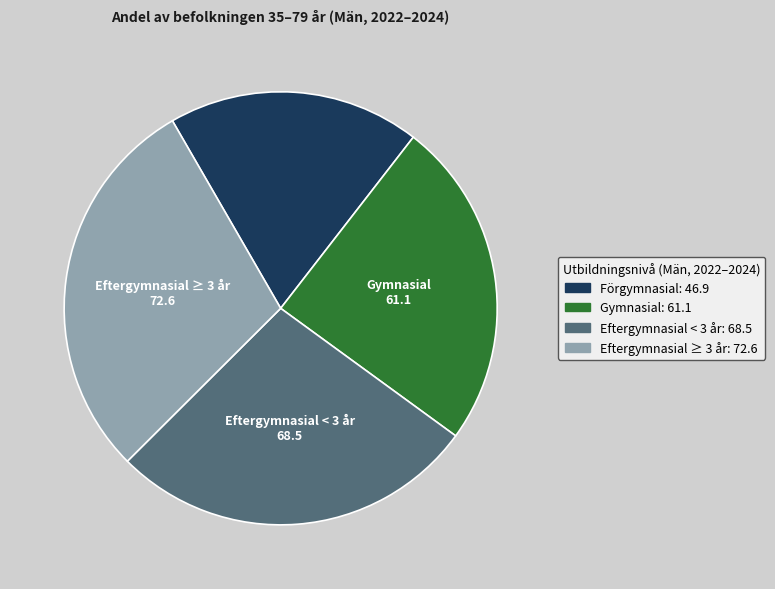

Does any single category account for the majority?

No